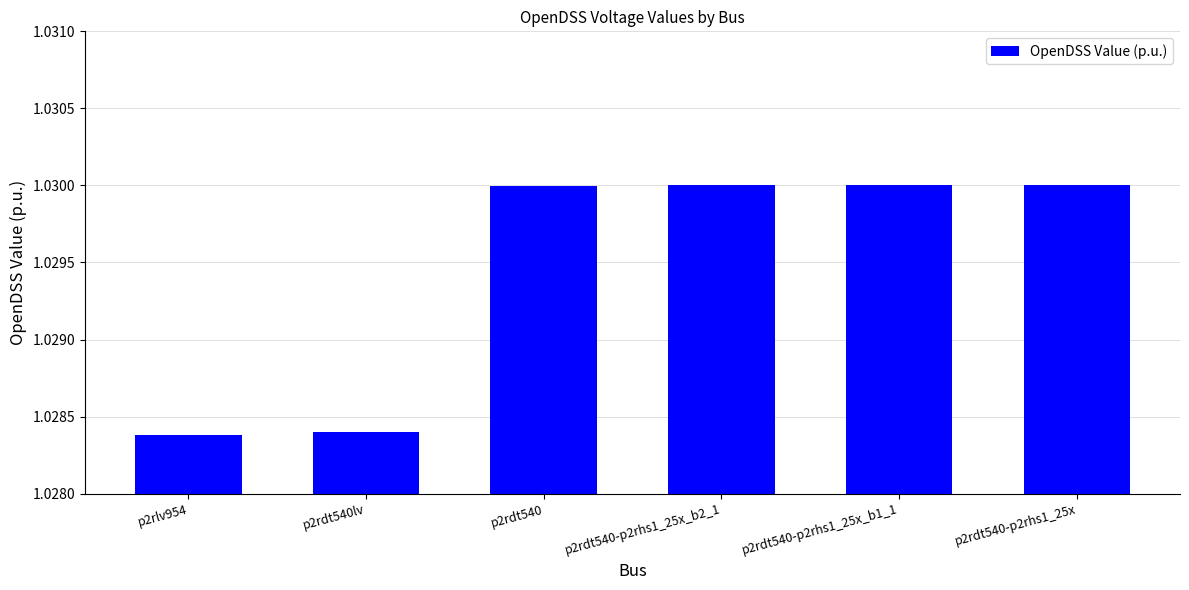

Is it true that the value at p2rdt540-p2rhs1_25x_b1_1 is 1.6?

False